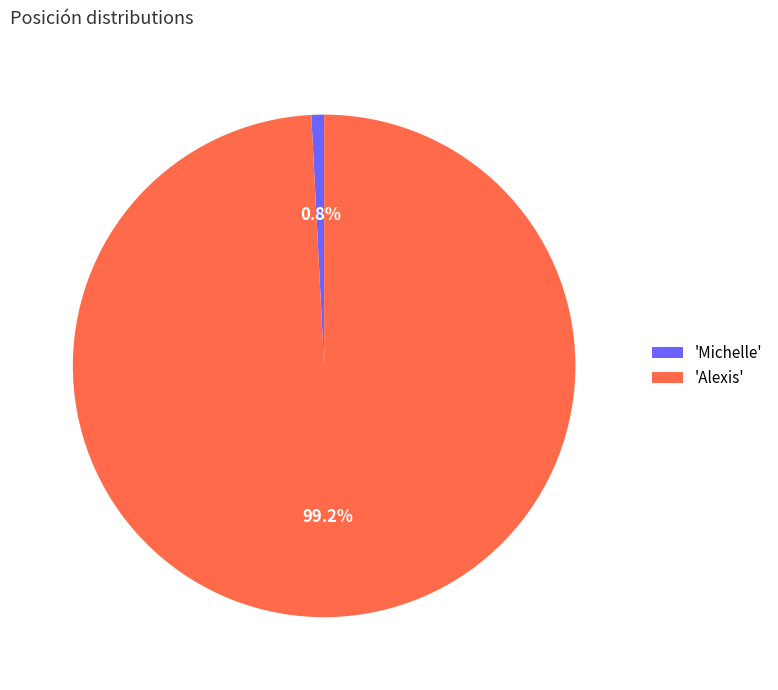

How many segments does this pie chart have?

2